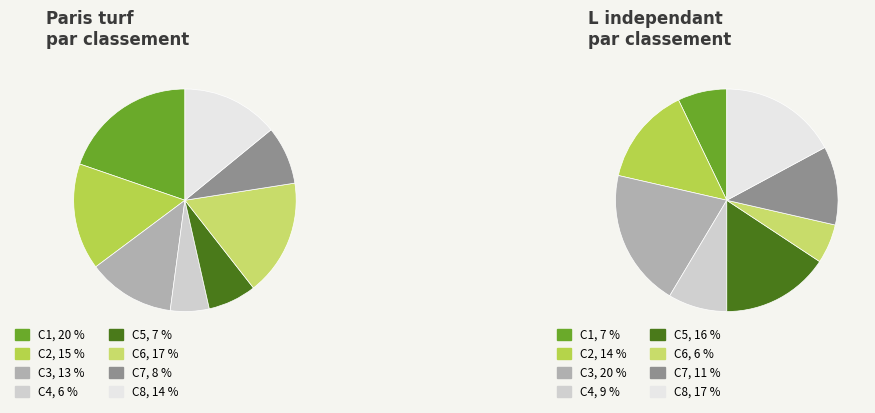

What is the largest slice in the pie chart?

C1